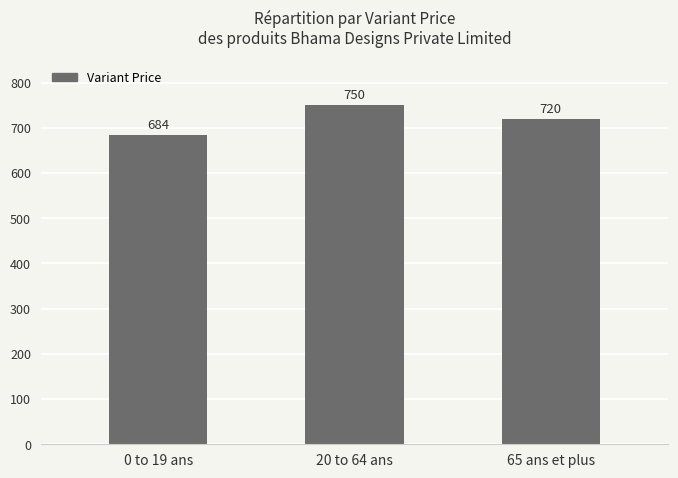

What position from the right is 65 ans et plus?

1